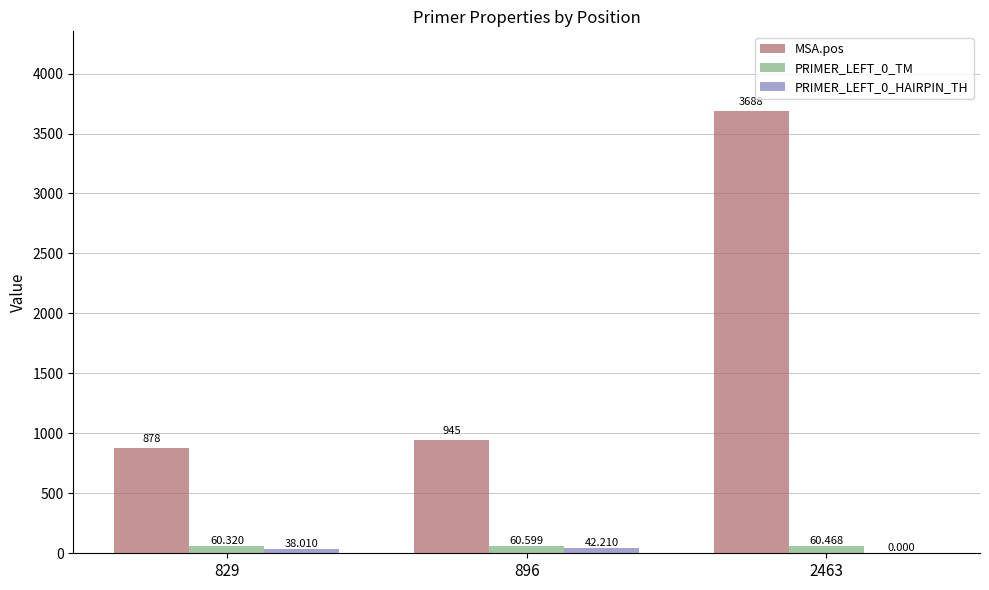

What is the total value across all series at 896?

1047.8